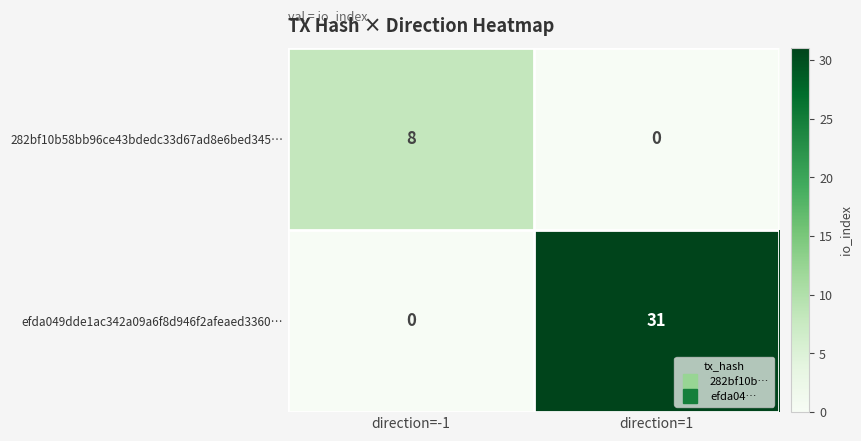

What is the sum of the 282bf10b58bb96ce43bdedc33d67ad8e6bed345… values at direction=1 and direction=-1?

8